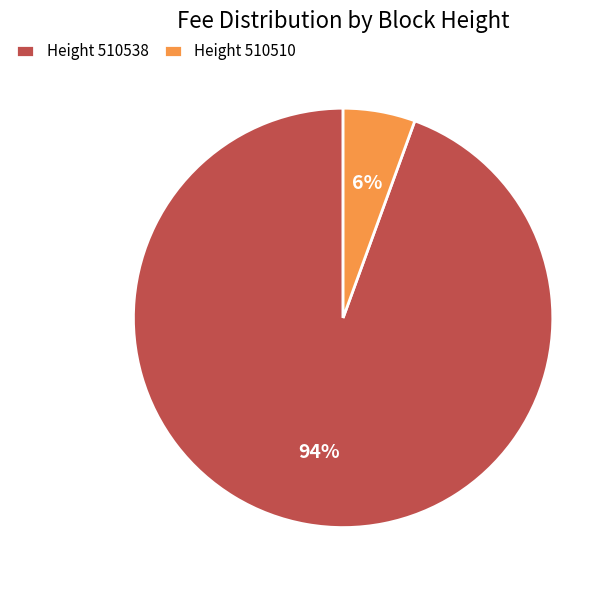

To the nearest percent, what is the combined percentage of Height 510538 and Height 510510?

100%